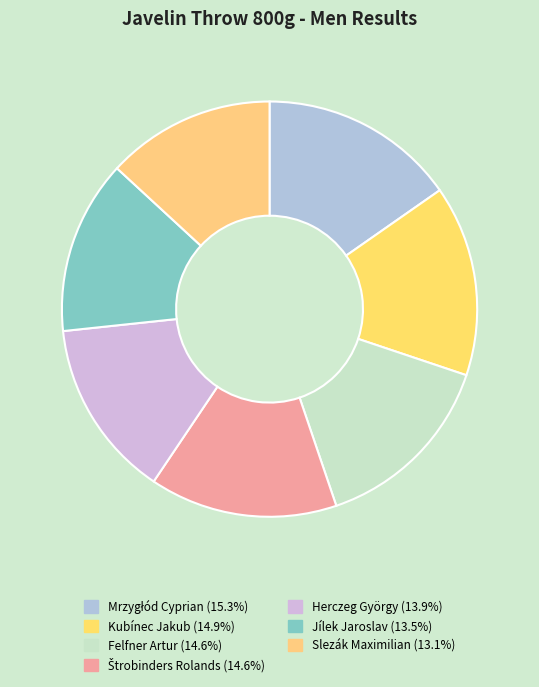

To the nearest percent, what percentage of the pie is Jílek Jaroslav?

14%